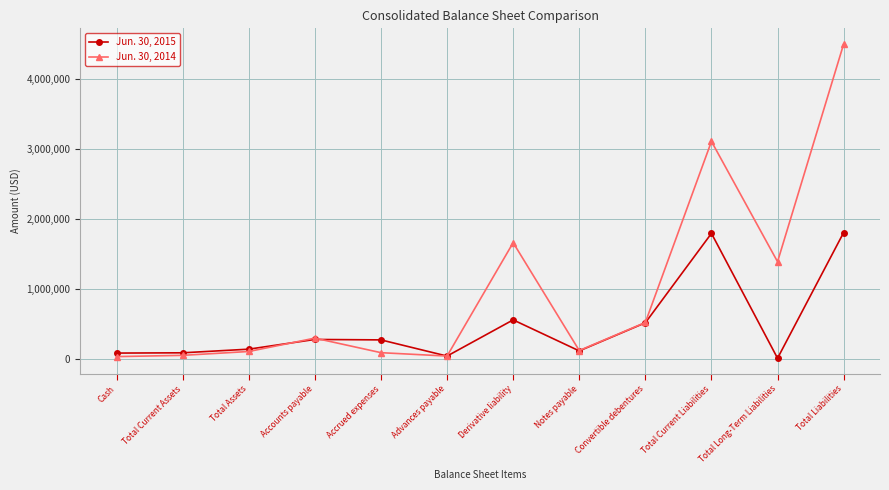

How many interior local peaks does the Jun. 30, 2015 series have?

3